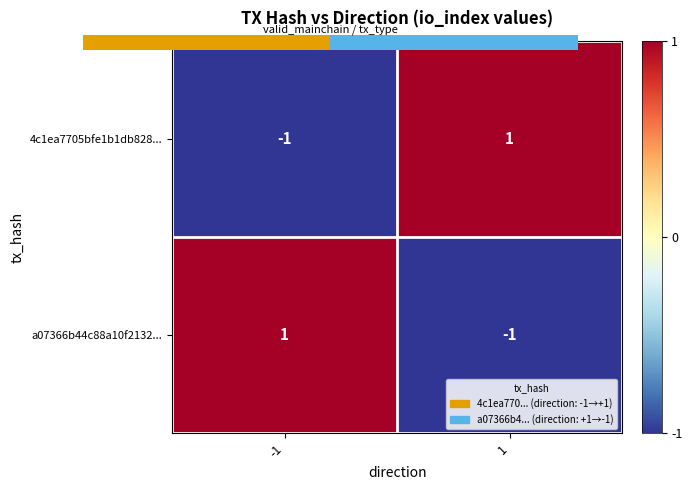

How many categories are shown in the chart?

2